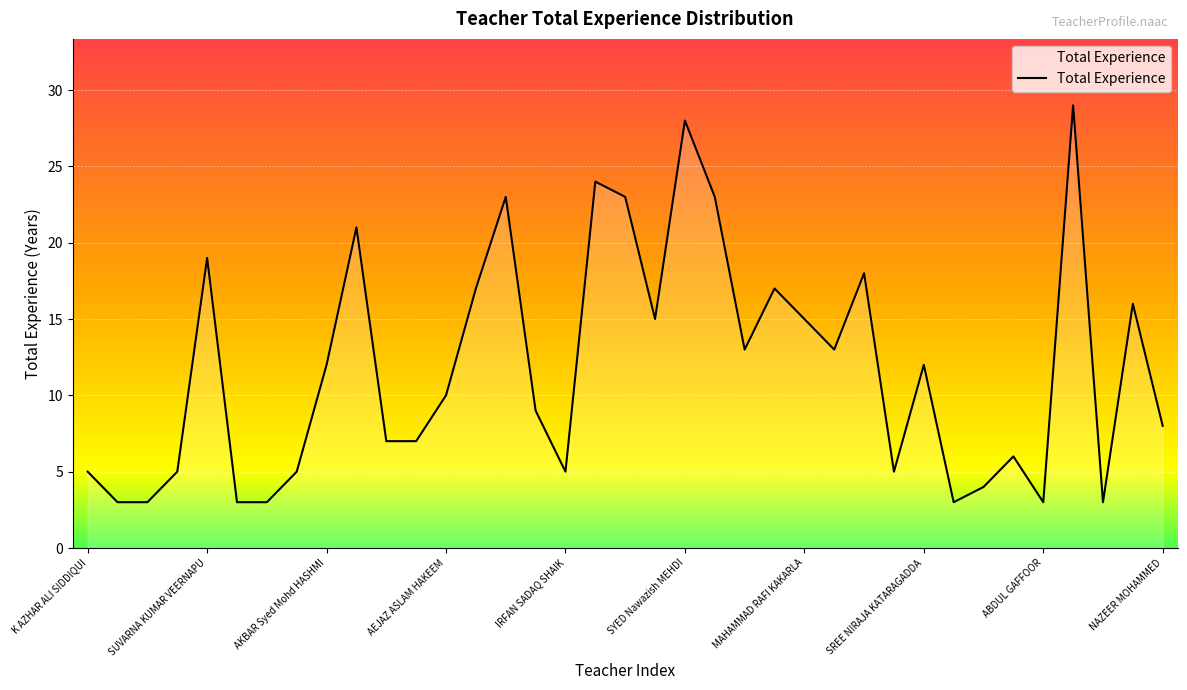

What is the greatest value displayed?

29